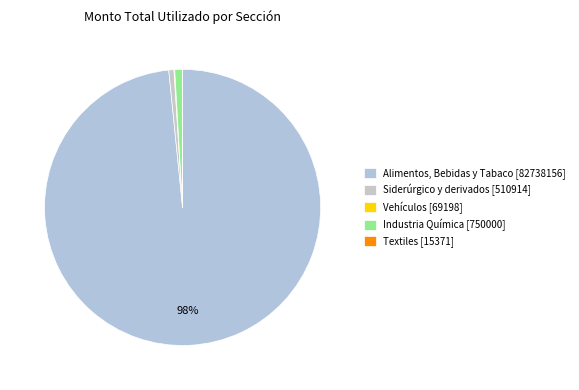

To the nearest percent, what is the average slice percentage?

20%